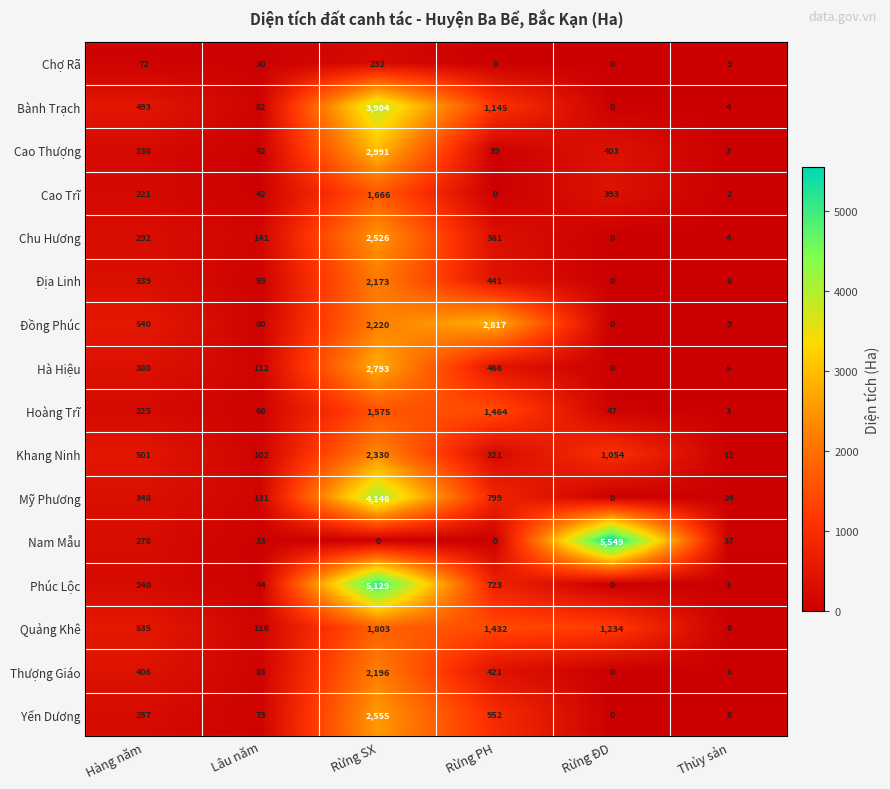

What is the greatest value displayed?

5549